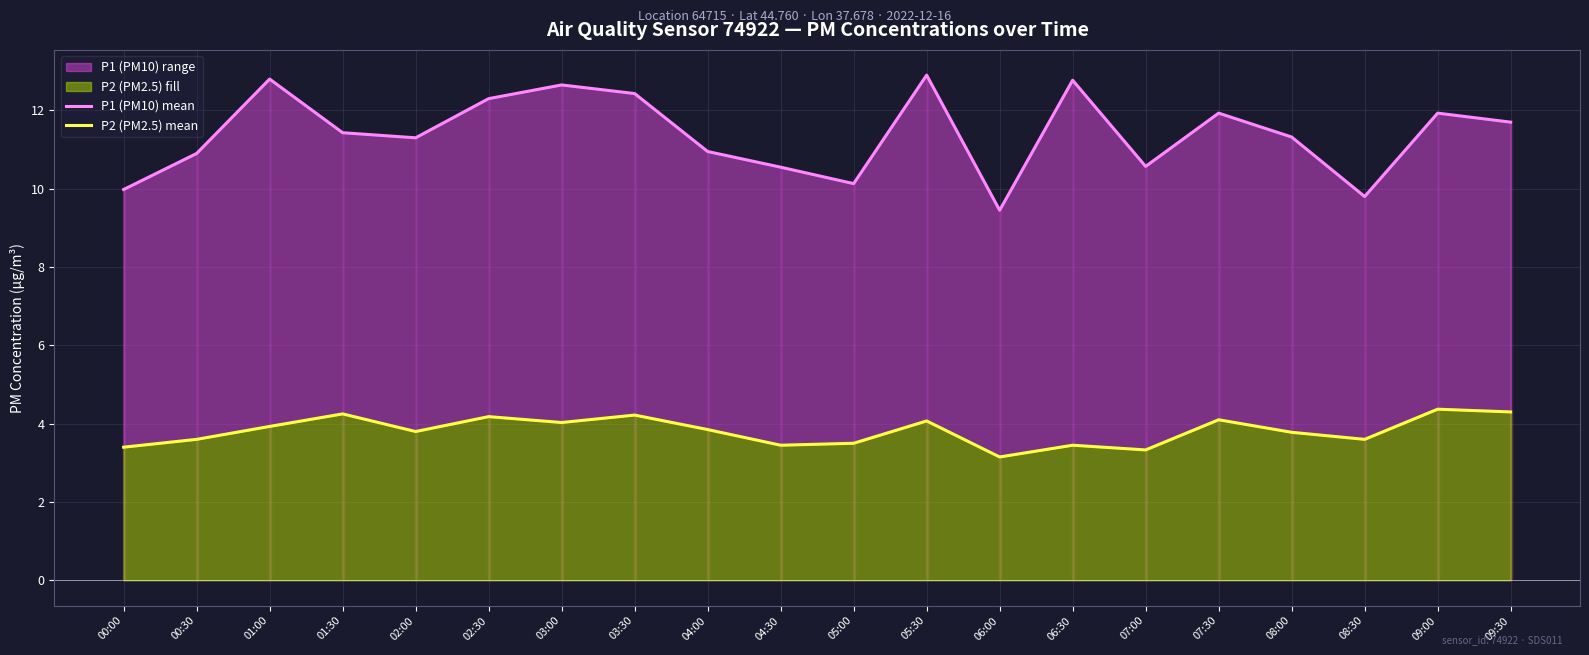

True or false: P1 (PM10) mean has more than 2 points higher than both neighbors.

True